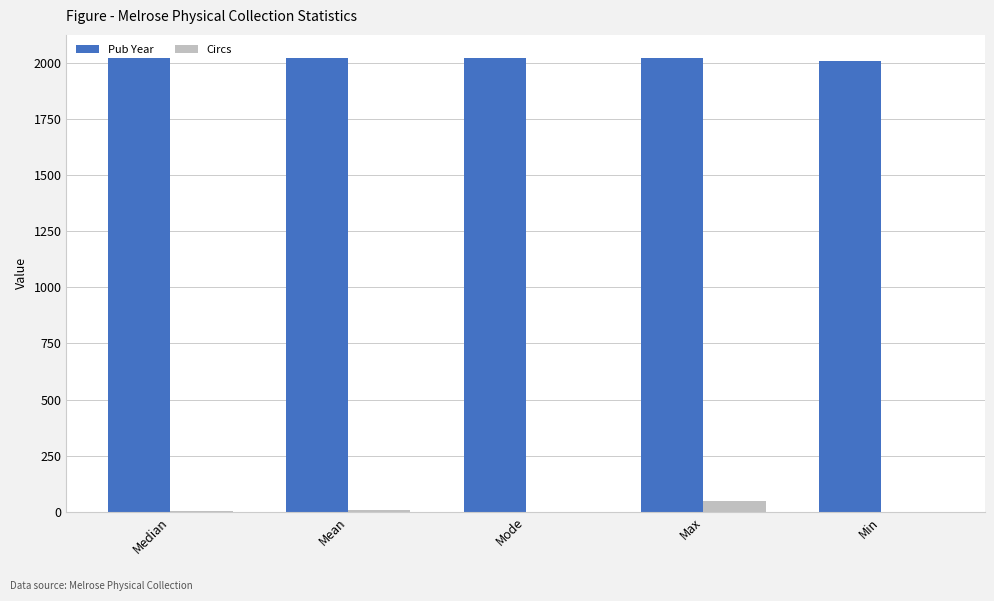

What is the maximum value shown in the chart?

2025